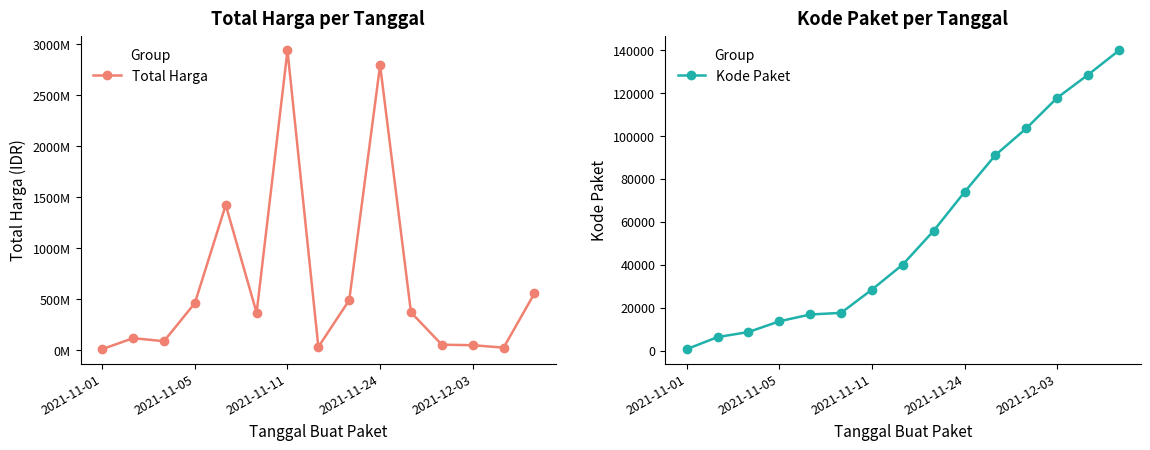

True or false: Total Harga and Kode Paket cross at least once.

False